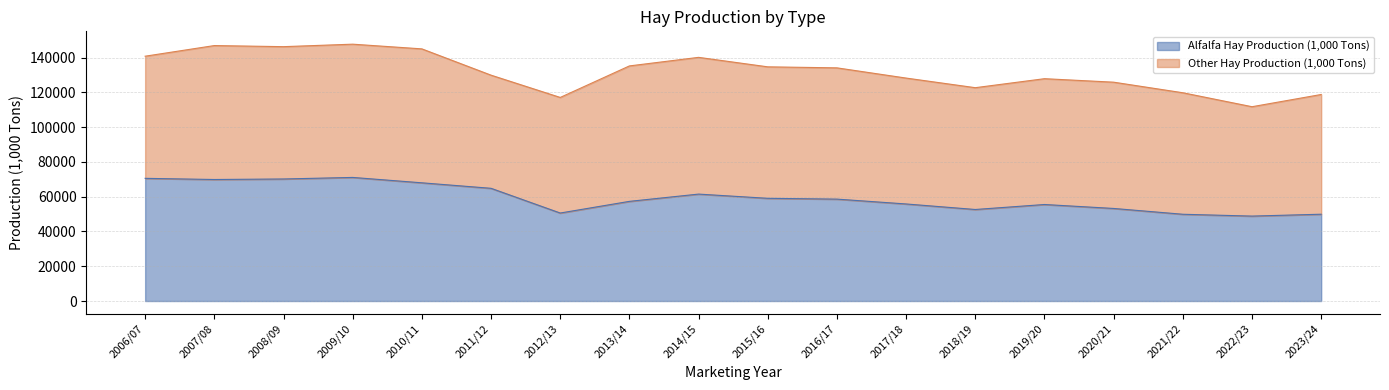

Reading left to right, extract all data points from this chart.

70548	69880	70180	71072	67977	64815	50600	57307	61487	59060	58601	55812	52634	55502	53230	49892	48838	49916